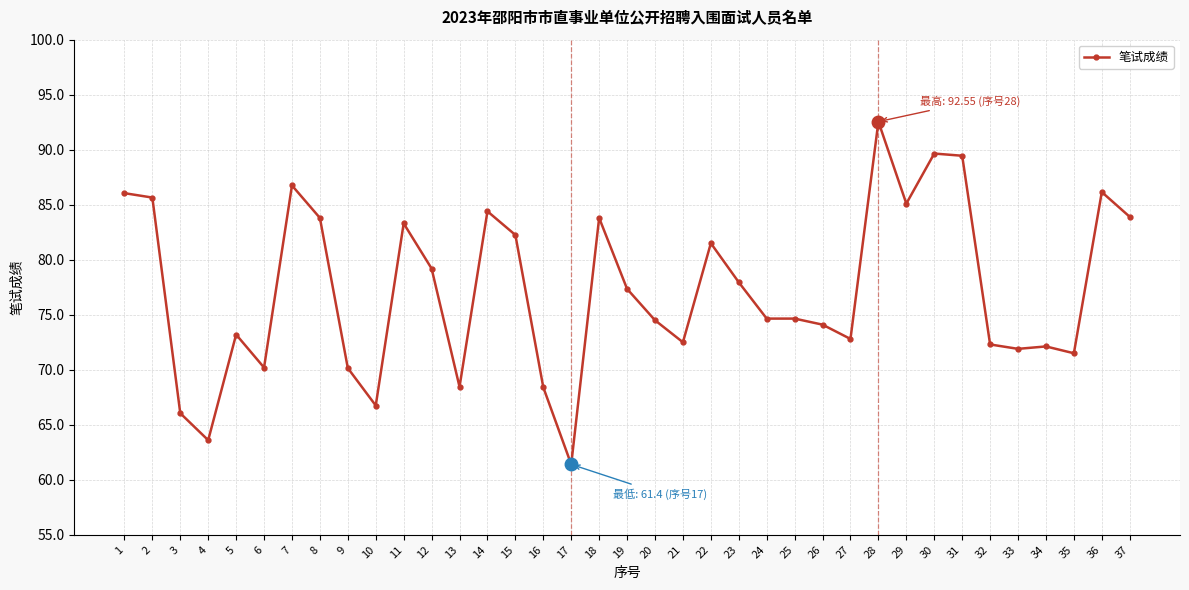

What is the smallest value displayed?

61.4